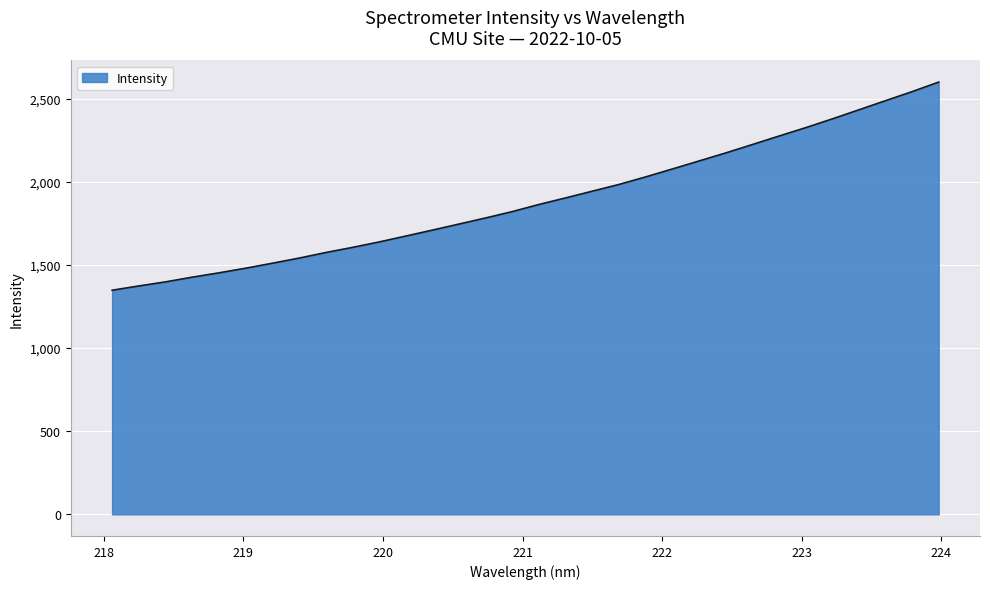

What is the difference between the maximum and minimum values?

1252.0